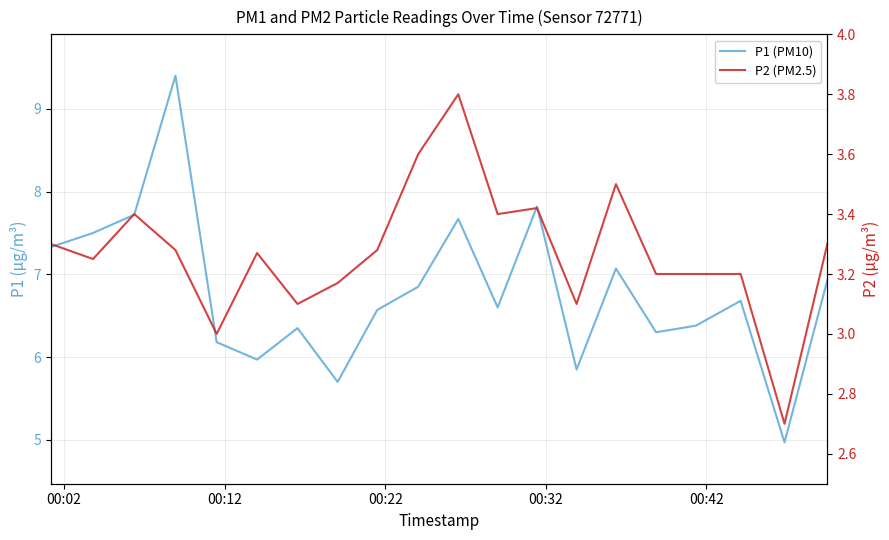

True or false: P2 (PM2.5) has more than 0 points higher than both neighbors.

True